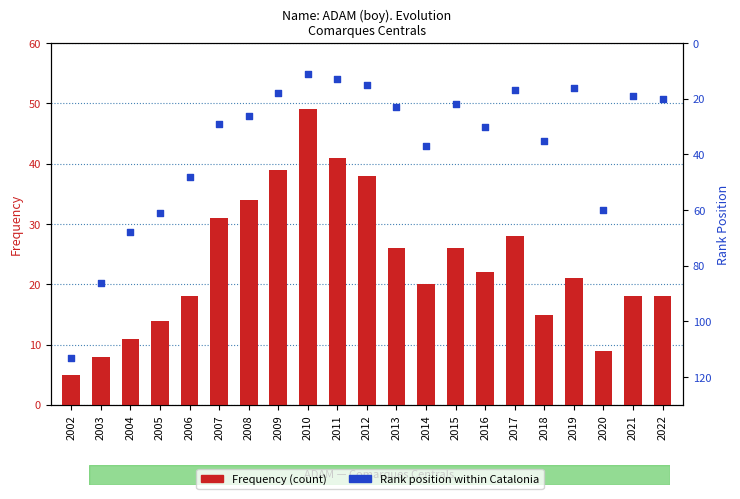

Which series has the largest total across all categories?

Position